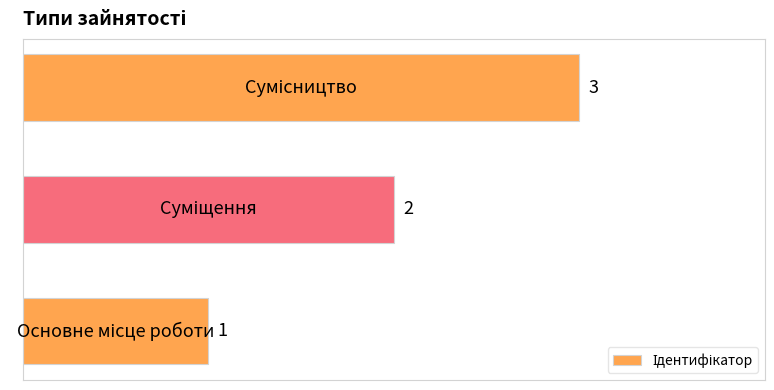

What is the sum of all values?

6